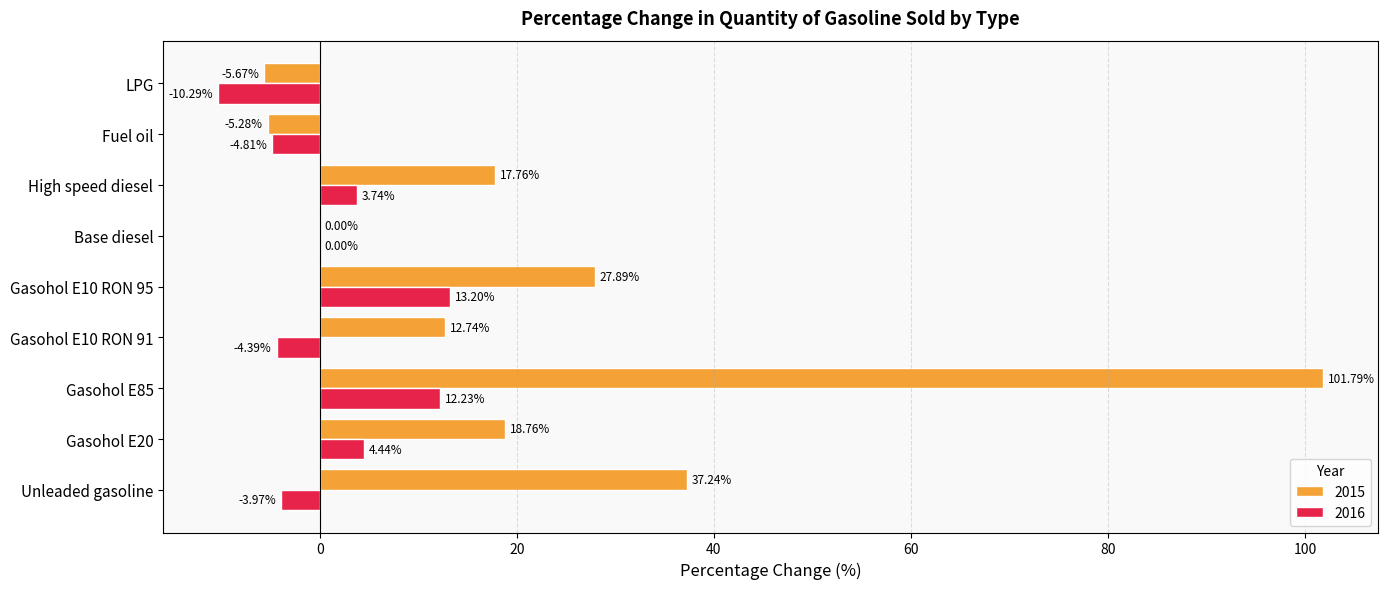

Which category has the highest value across all series?

Gasohol E85